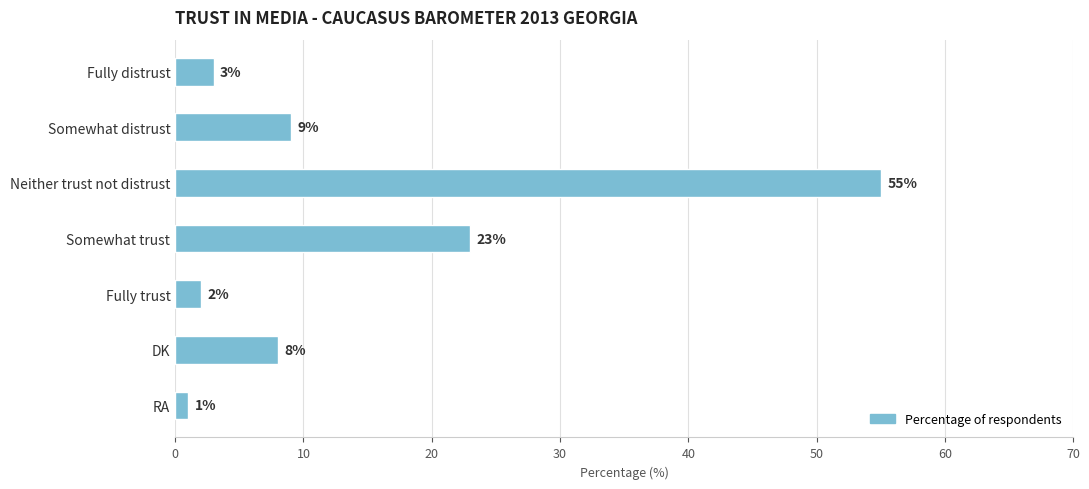

The chart shows a value of 1 at RA. True or false?

True